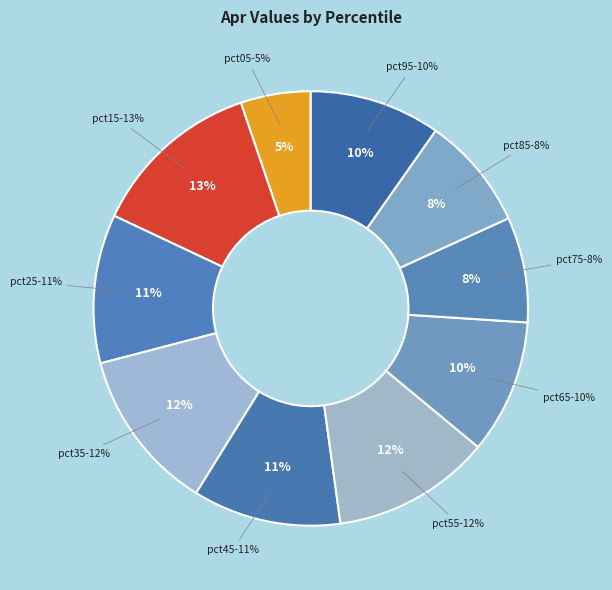

What is the smallest slice in the pie chart?

pct05